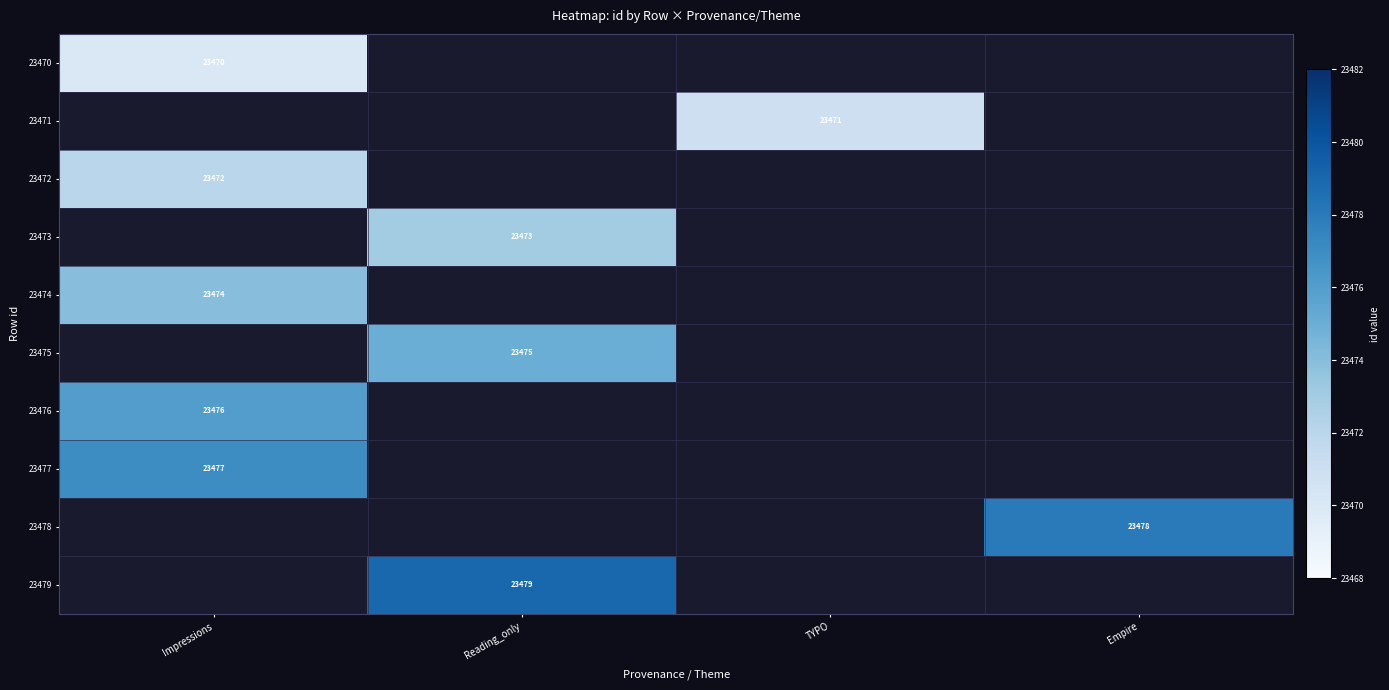

What is the approximate value of 23475 at Reading_only?

23475.0